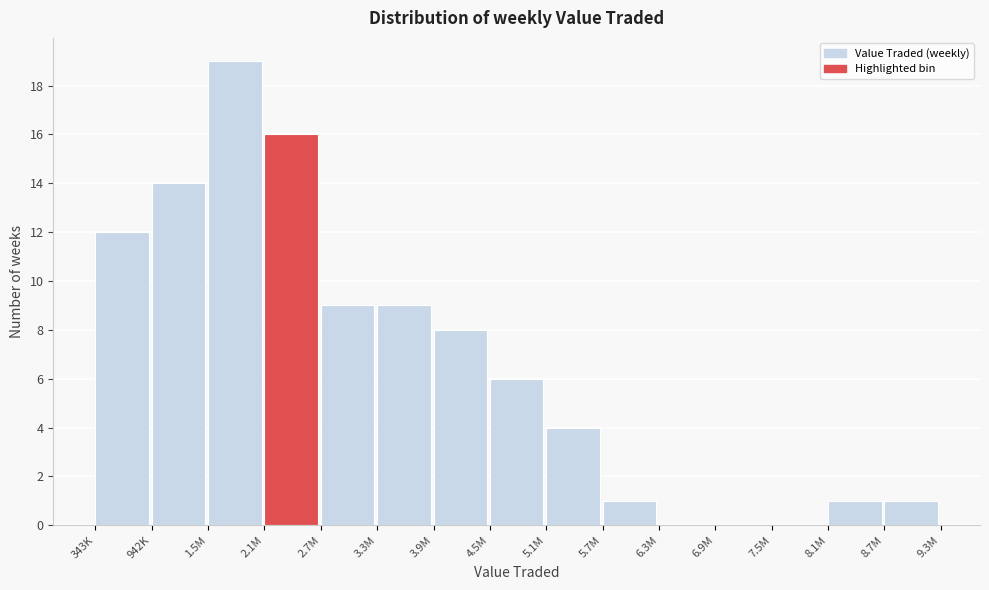

Reading right to left, extract all data points from this chart.

8.7M=1	8.1M=1	7.5M=0	6.9M=0	6.3M=0	5.7M=1	5.1M=4	4.5M=6	3.9M=8	3.3M=9	2.7M=9	2.1M=16	1.5M=19	942K=14	343K=12